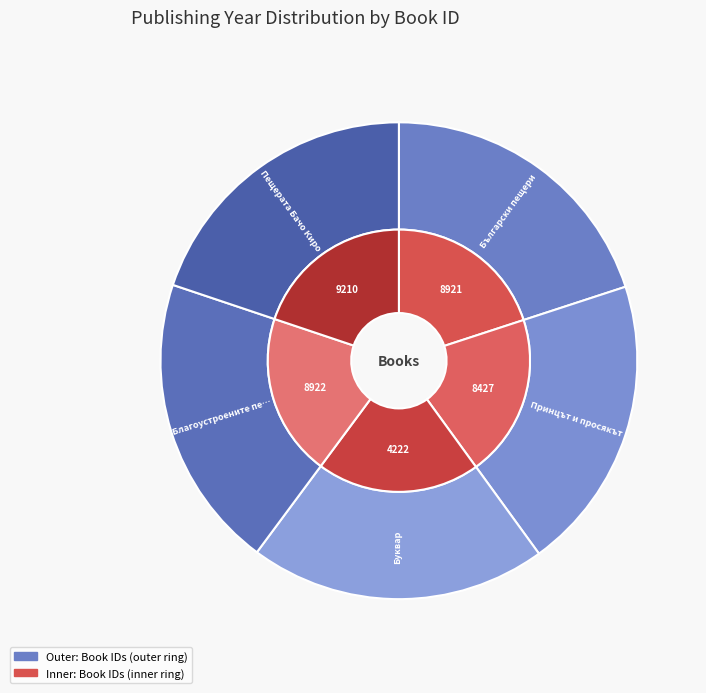

To the nearest percent, what portion does 9210 represent?

20%